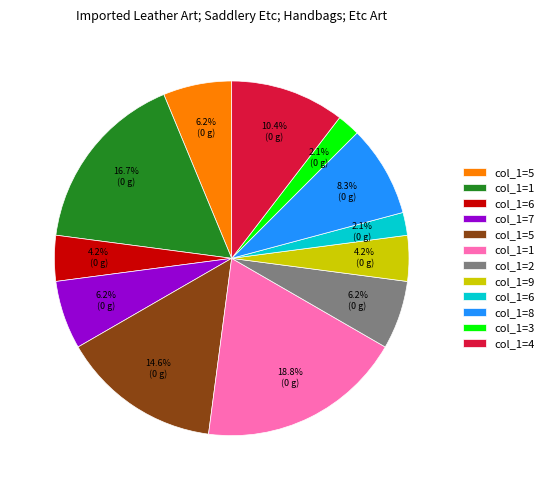

Is there a majority slice in this chart?

No